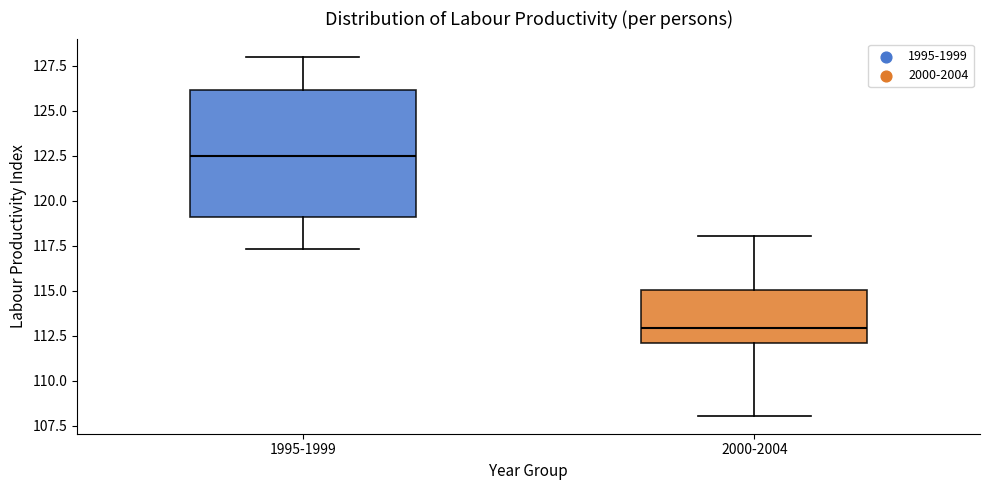

Which box's median line is the lowest?

2000-2004